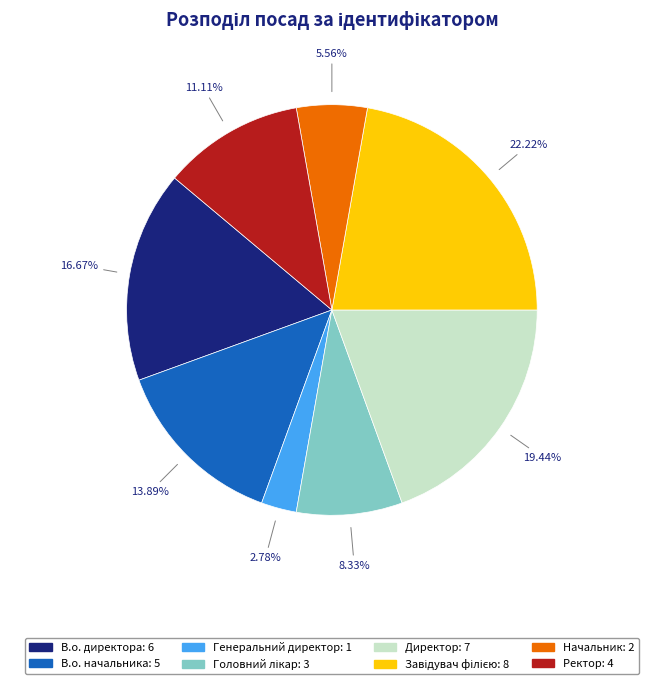

To the nearest percent, what percentage of the pie is Директор?

19%